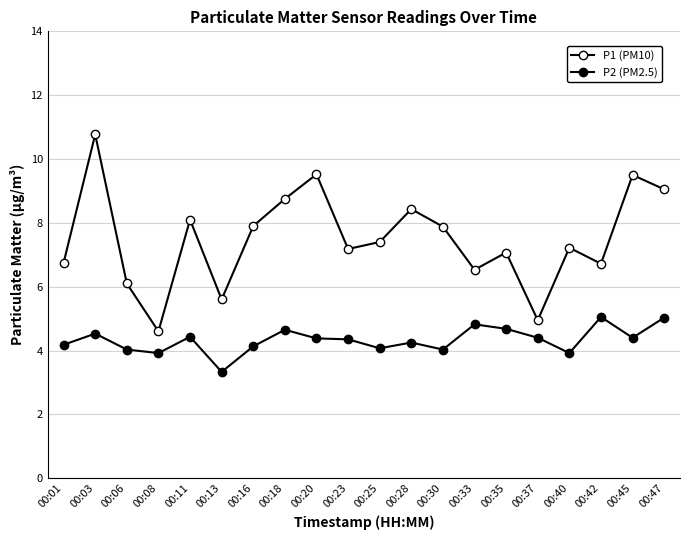

True or false: P1 (PM10) has more than 1 points higher than both neighbors.

True